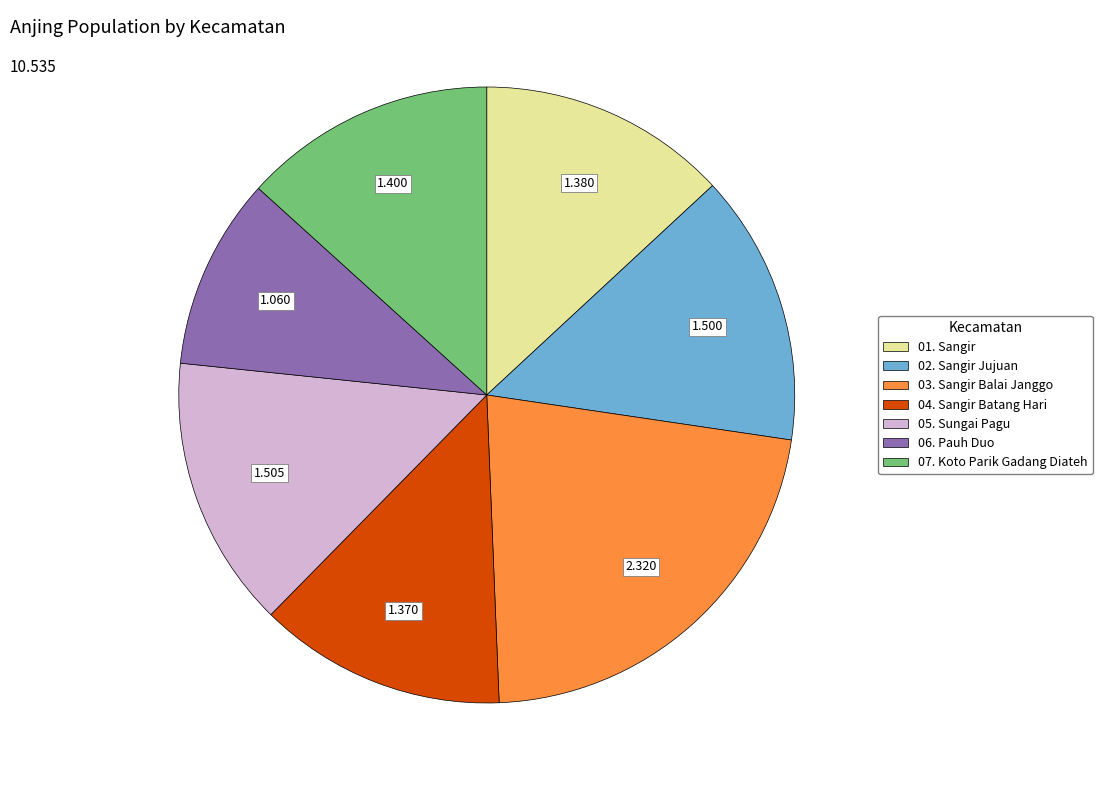

Combined, do 01. Sangir and 03. Sangir Balai Janggo account for over 50%?

No